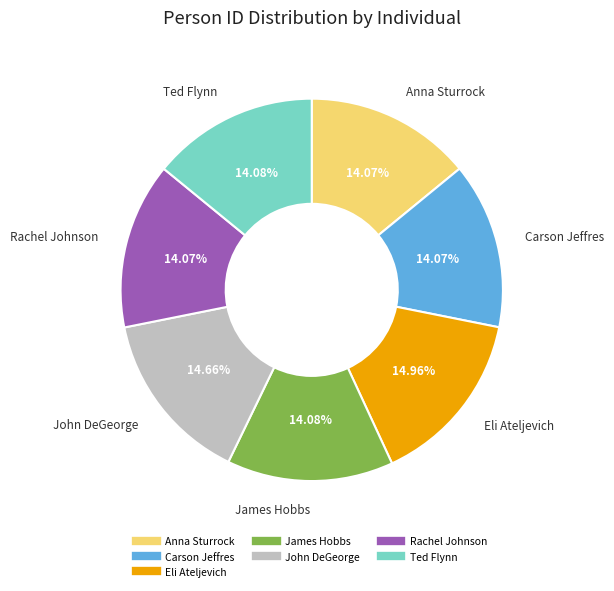

True or false: Anna Sturrock accounts for 14% of the total.

True